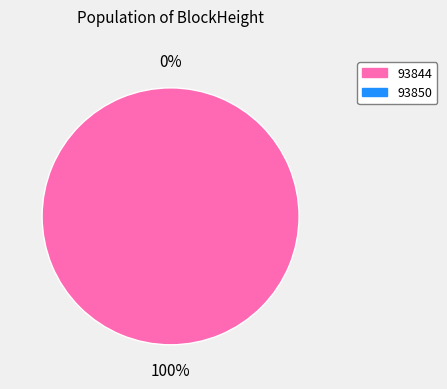

To the nearest percent, what is the average slice percentage?

50%